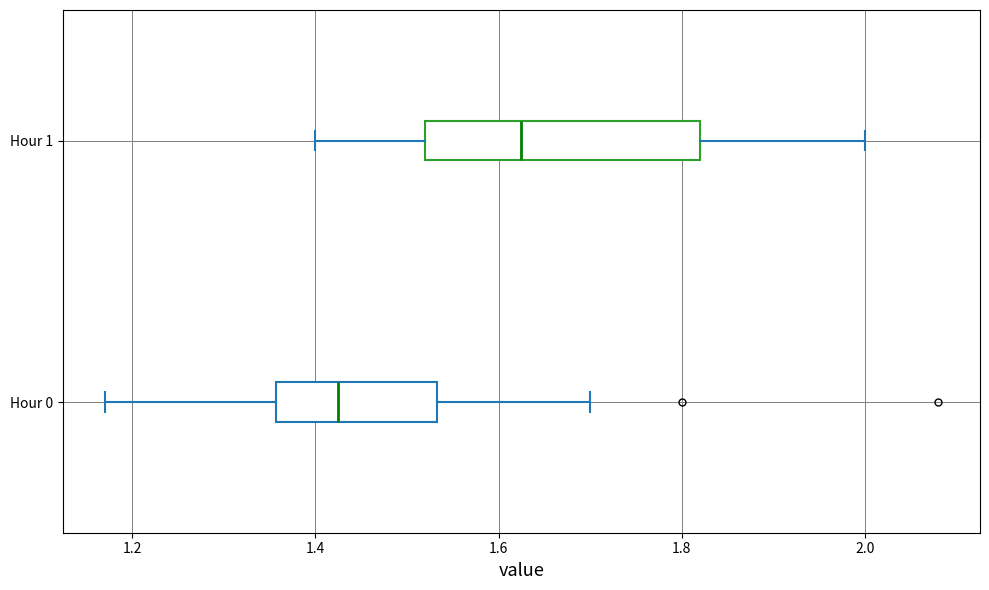

Where does the median line of the box for Hour 1 sit on the x-axis? The values are not printed on the chart, so give them approximately, as read against the axis.

1.62